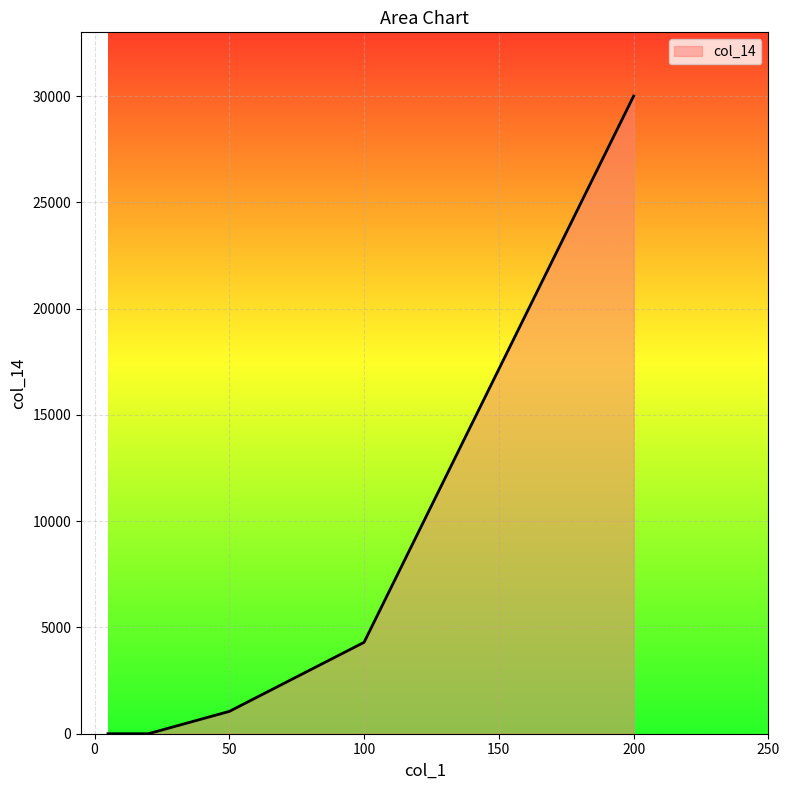

What is the maximum value shown in the chart?

30000